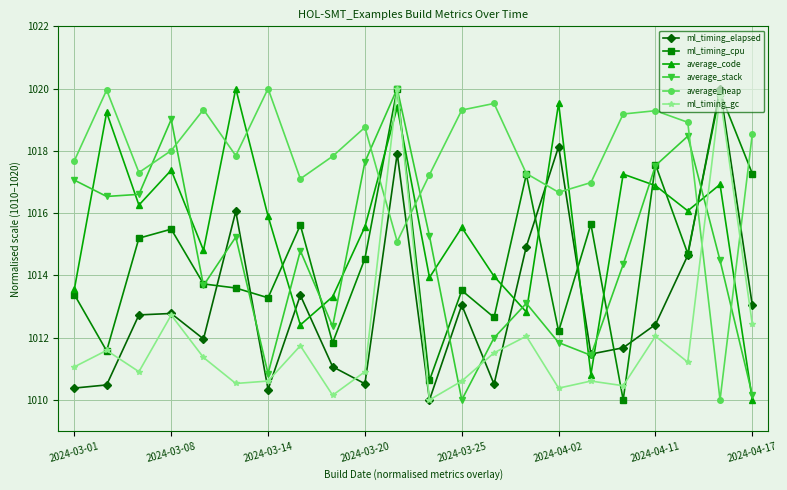

How many intersections are there between average_code and ml_timing_elapsed?

7